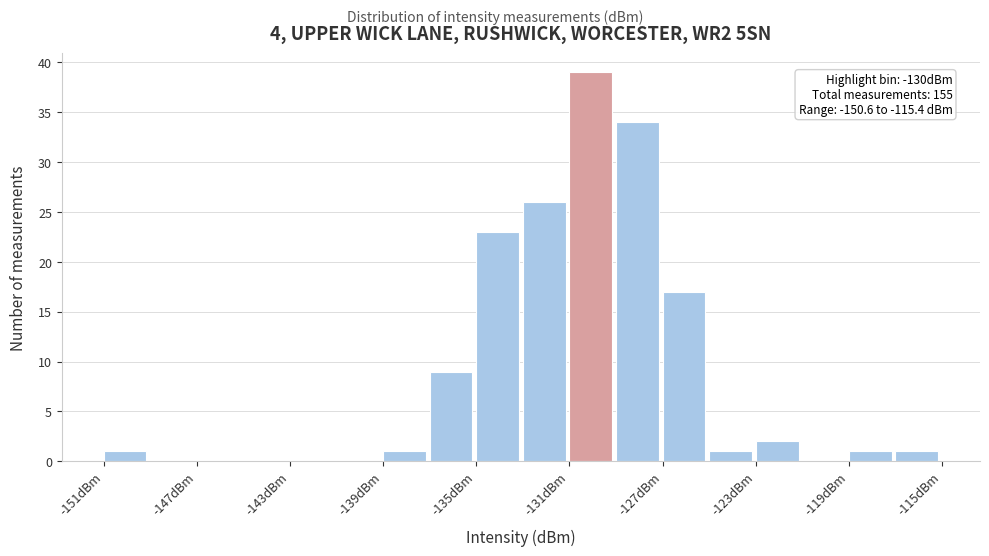

Read against the x-axis, roughly where is the centre of the tallest bar?

-130.0